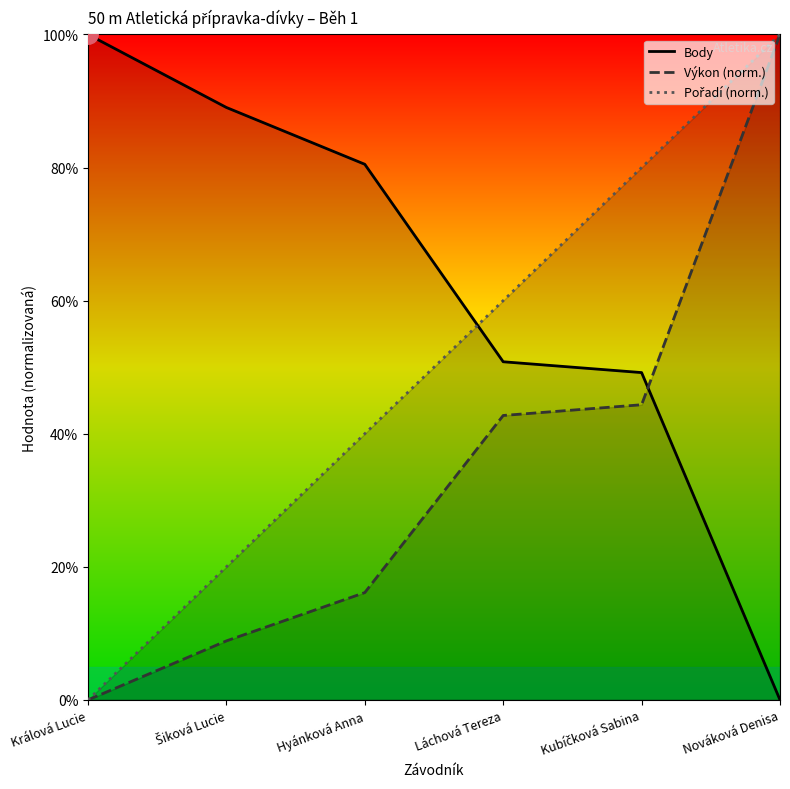

After their last crossing, which series has the higher values: Body or Pořadí (norm.)?

Pořadí (norm.)